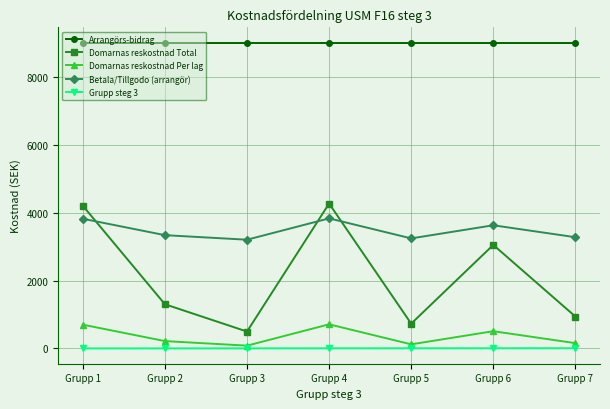

What is the minimum value shown in the chart?

1.0